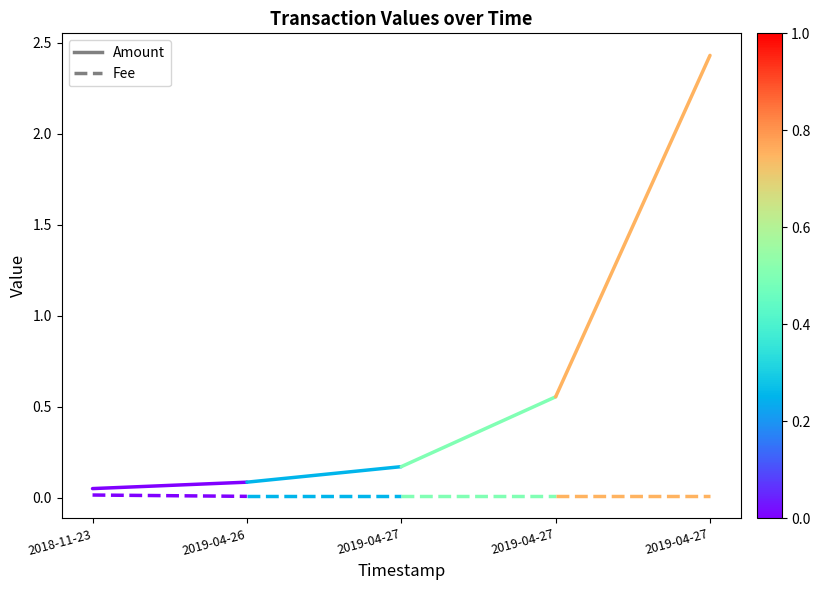

Is the value of Amount at 2018-11-23 greater than the value of Fee at 2019-04-26?

Yes